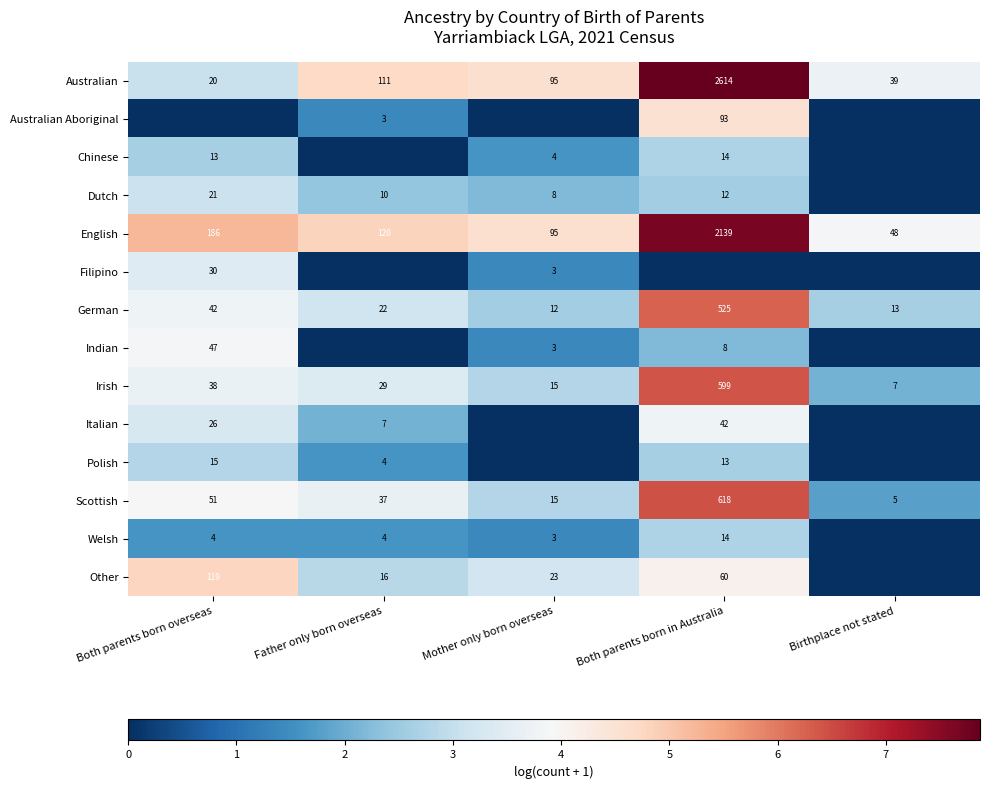

What is the sum of the Welsh values at Mother only born overseas and Father only born overseas?

7